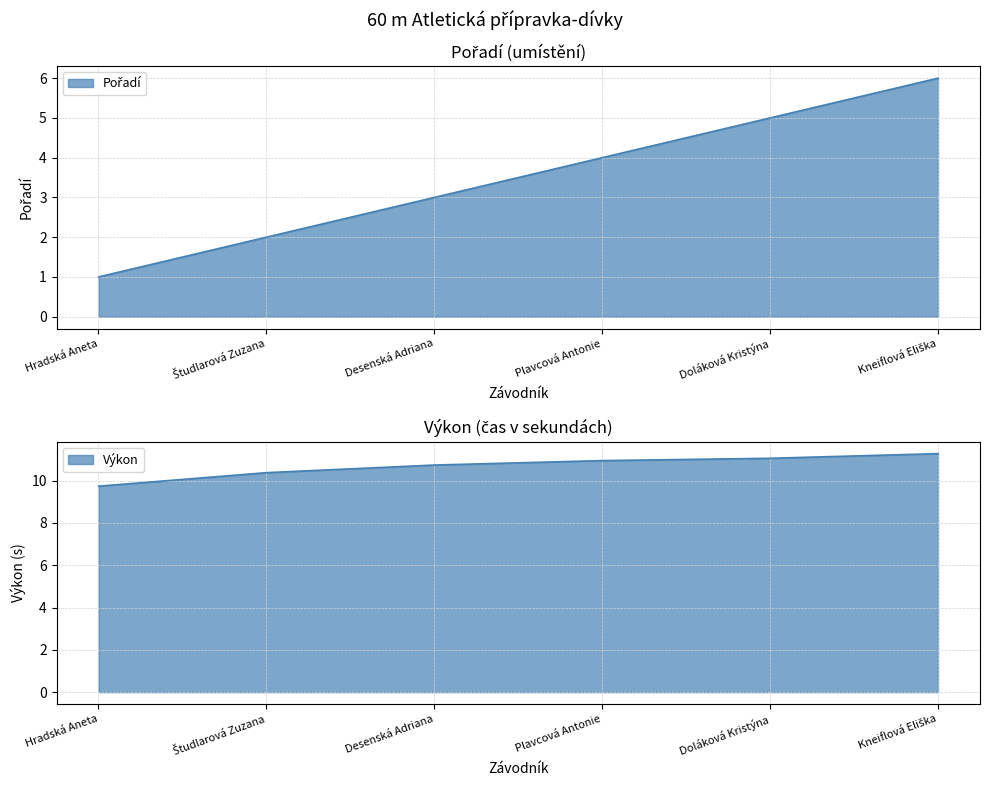

Which has a higher value, Kneiflová Eliška or Študlarová Zuzana?

Kneiflová Eliška